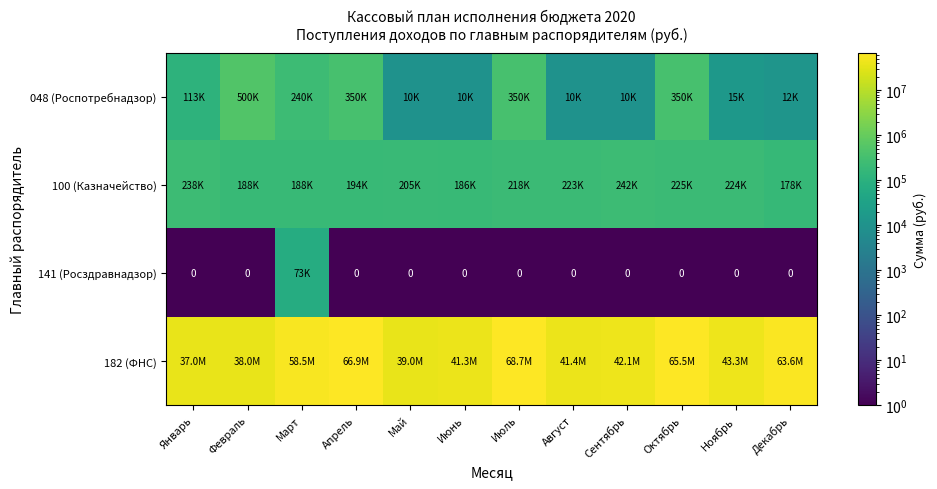

Is the value of 100 (Казначейство) at Май greater than the value of 048 (Роспотребнадзор) at Апрель?

No